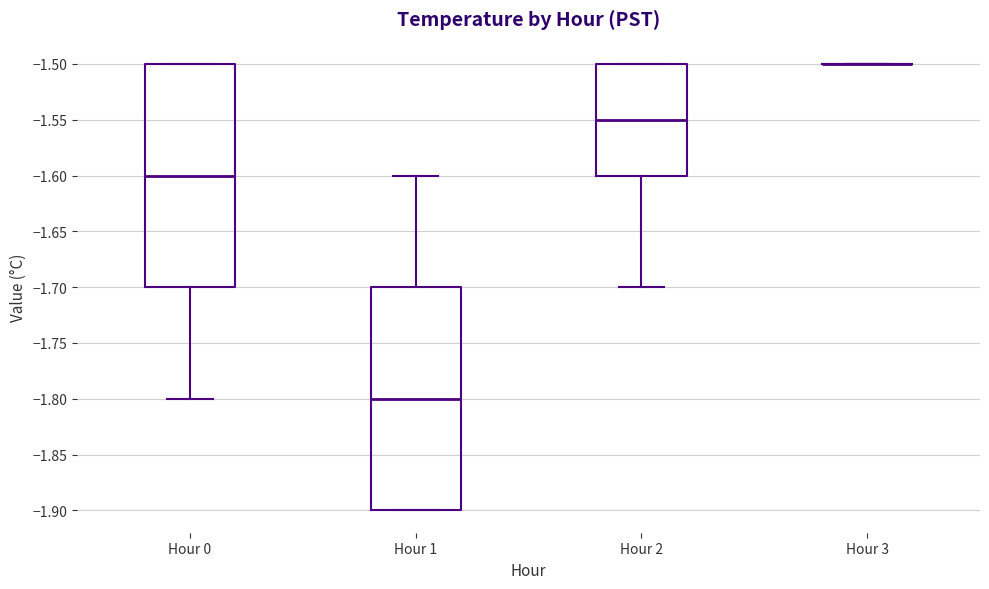

Reading left to right, transcribe this box plot: for each box, give where its median line is, the range the box spans, and where its two whiskers end, as read against the y-axis. The values are not printed on the chart, so give them approximately, as read against the axis.

Hour 0: median -1.60, box -1.70 to -1.50, whiskers -1.80 to -1.50
Hour 1: median -1.80, box -1.90 to -1.70, whiskers -1.90 to -1.60
Hour 2: median -1.55, box -1.60 to -1.50, whiskers -1.70 to -1.50
Hour 3: box collapsed to a line at -1.50, whiskers -1.50 to -1.50